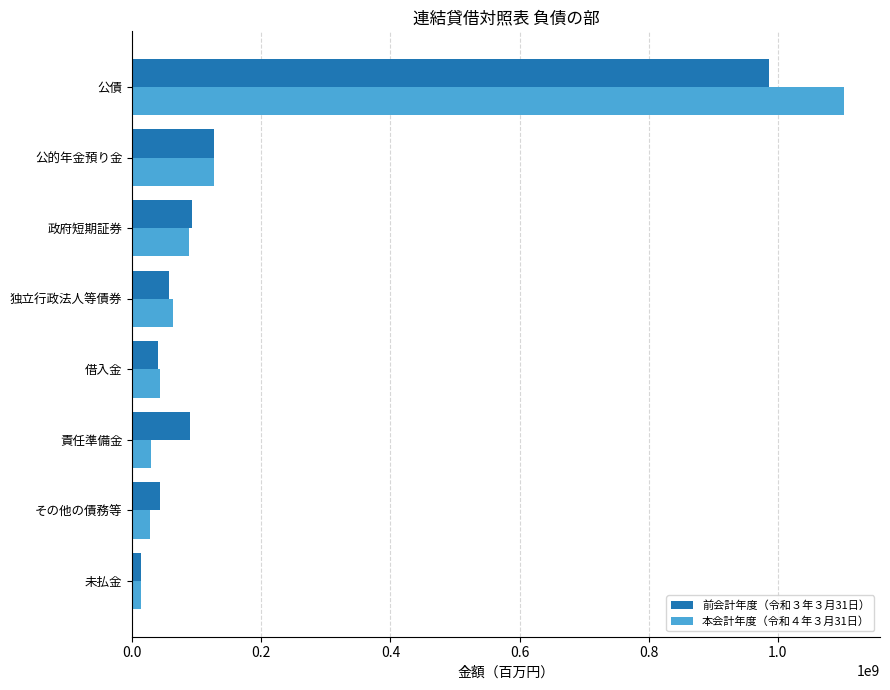

What is the difference between the maximum and minimum values in the 前会計年度（令和３年３月31日） series?

972571707